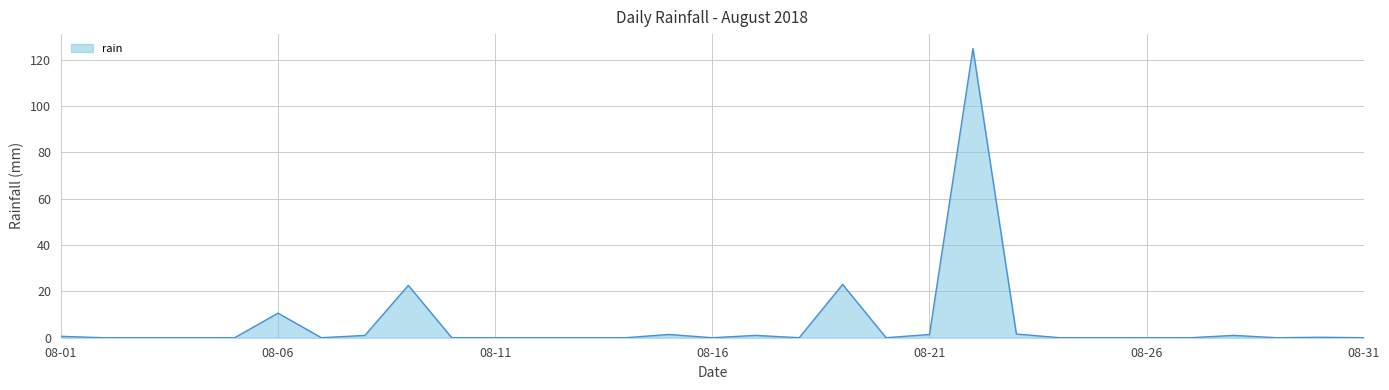

What is the difference between the maximum and minimum values?

124.8